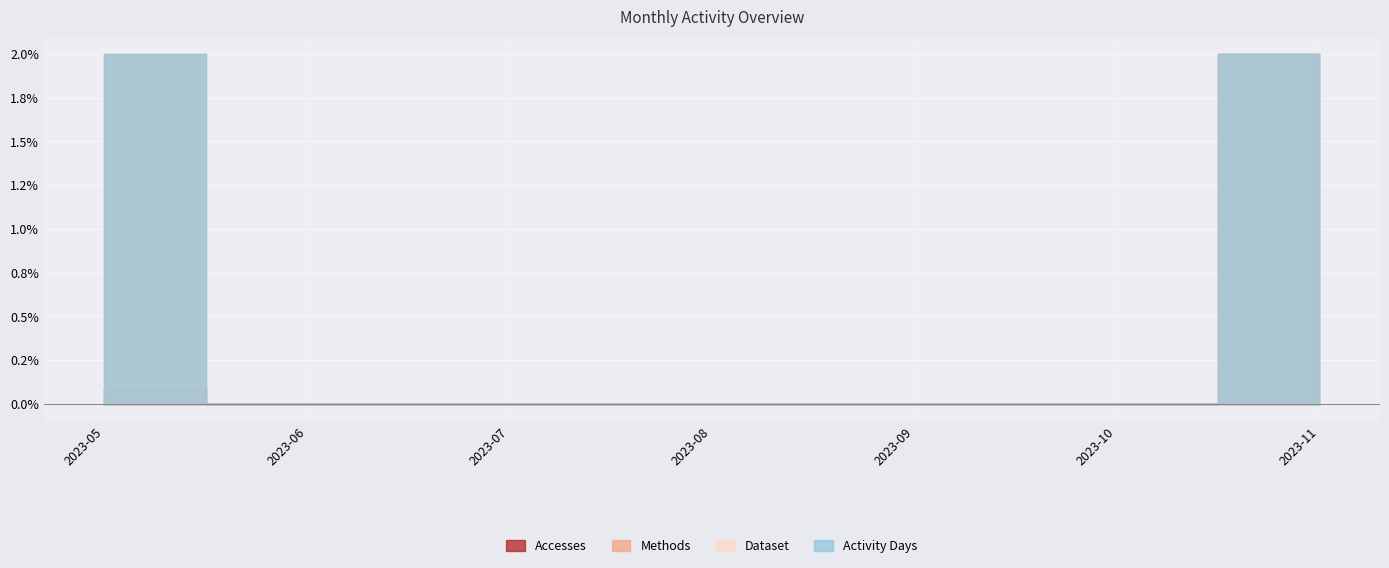

True or false: Methods and Activity Days cross at least once.

False